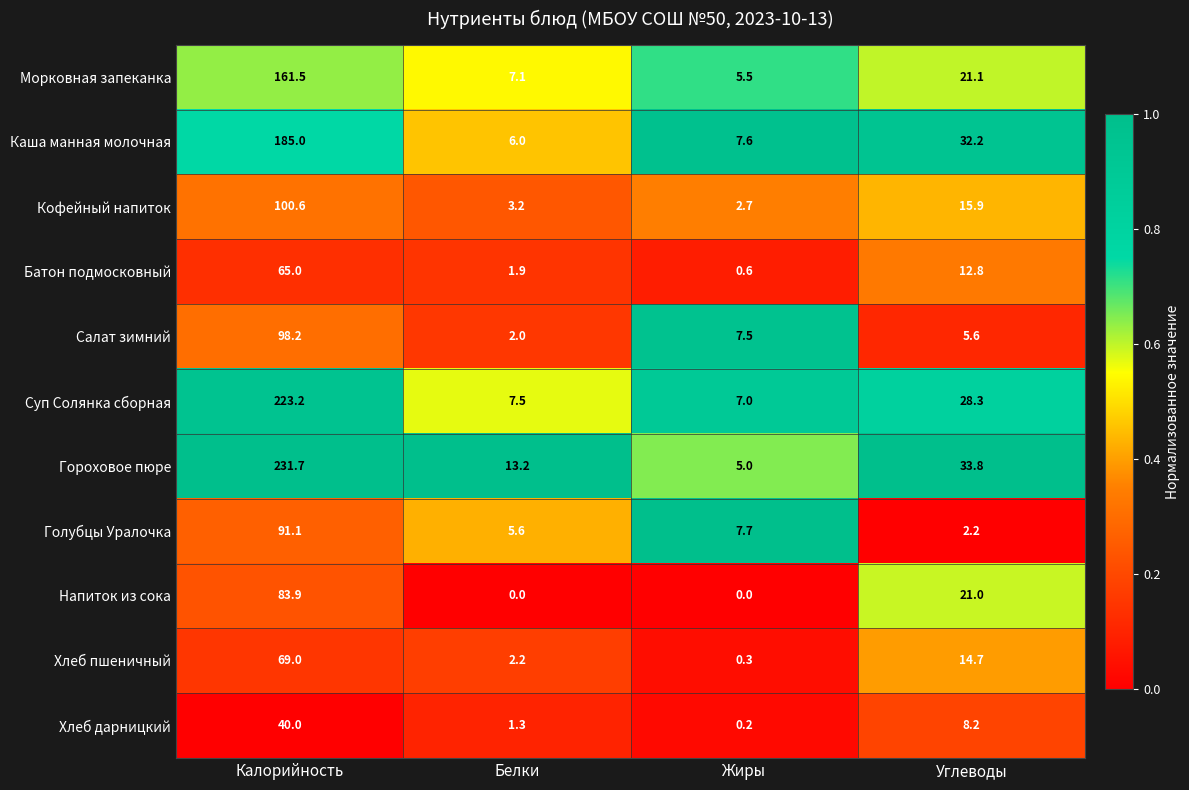

The Салат зимний series shows 2.0 at Белки. True or false?

True